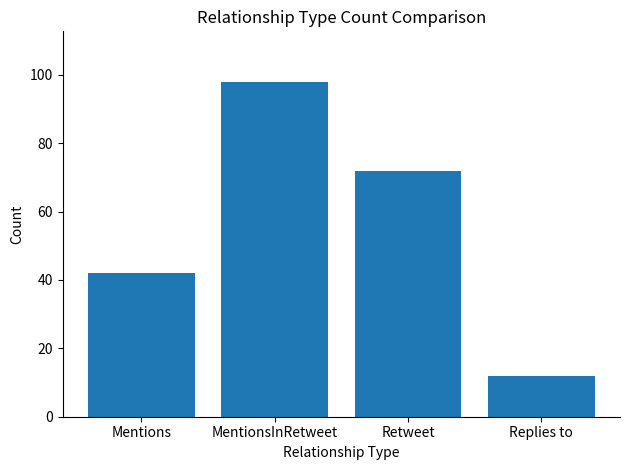

How many distinct data groups are displayed?

1